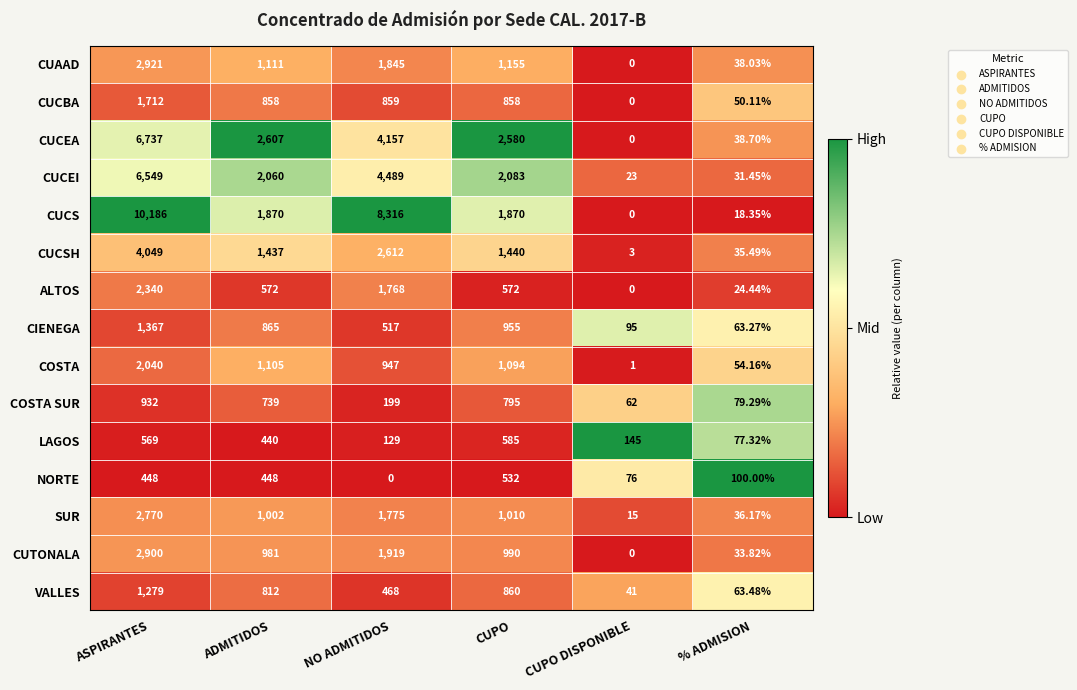

Which series has the largest total across all categories?

CUCS